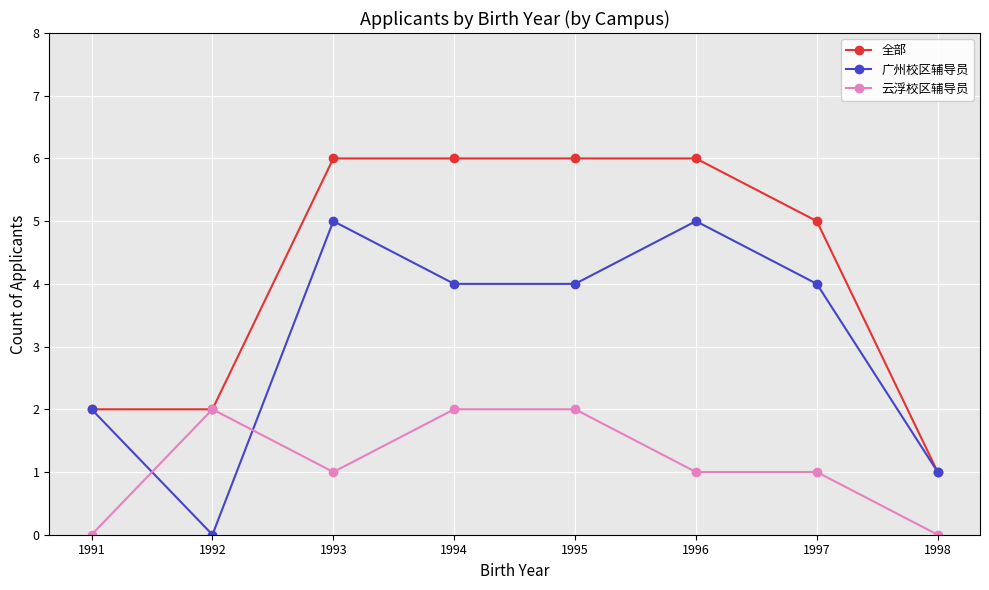

What is the spread (max minus min) of values at 1996?

5